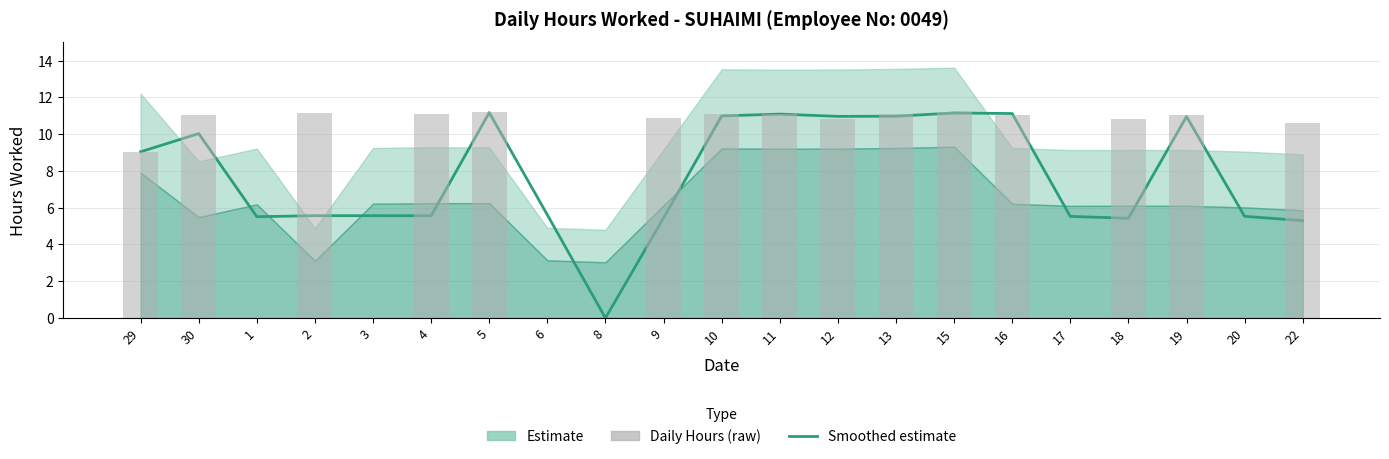

What is the greatest value displayed?

11.2